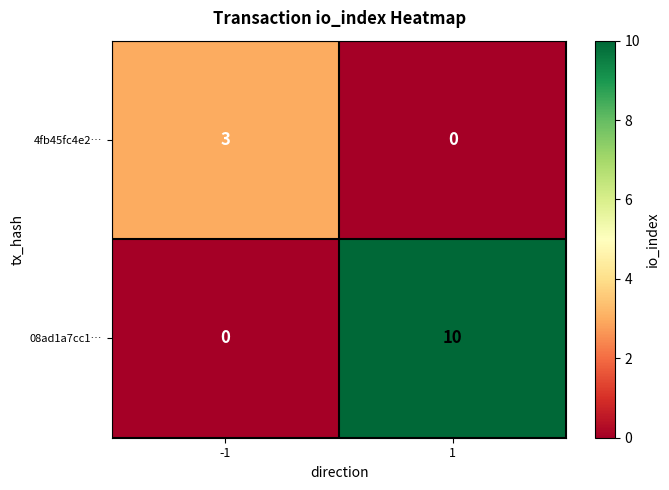

Reading left to right, transcribe all the data shown in this chart.

4fb45fc4e2…: 3	0
08ad1a7cc1…: 0	10